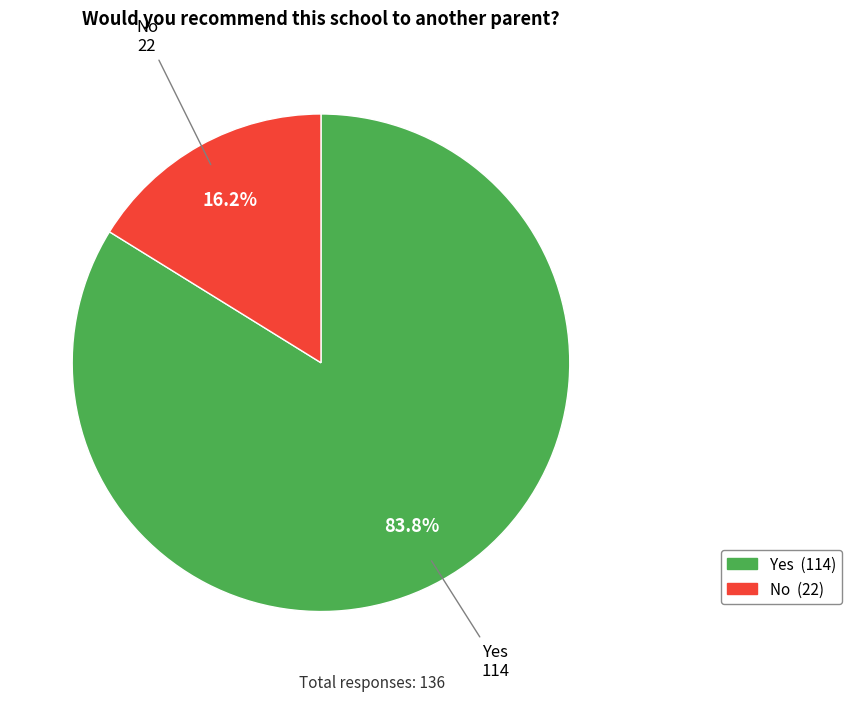

How much of the chart is everything except No?

83.8%